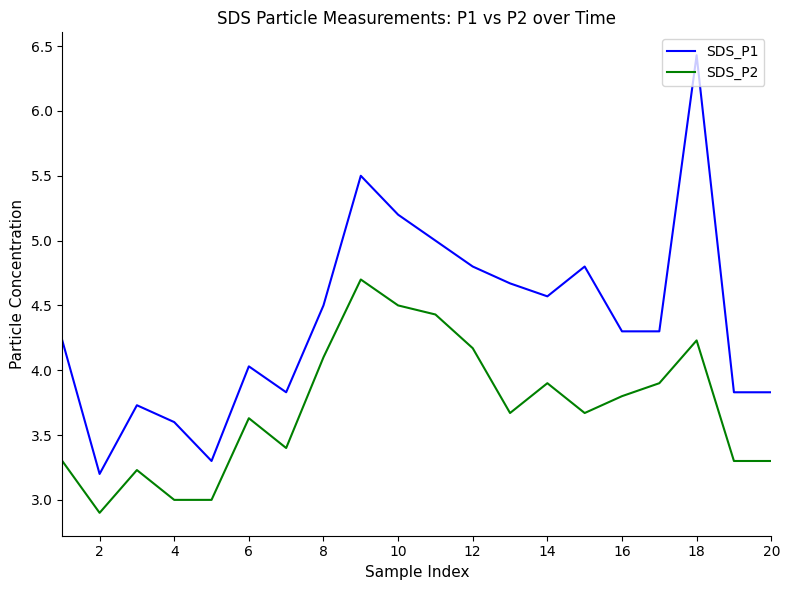

What is the maximum value for SDS_P2?

4.7